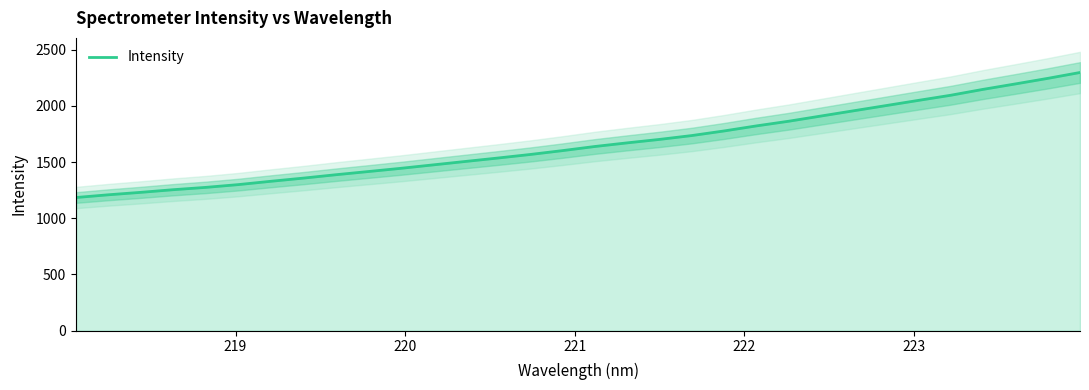

What is the minimum value for Intensity?

1184.7